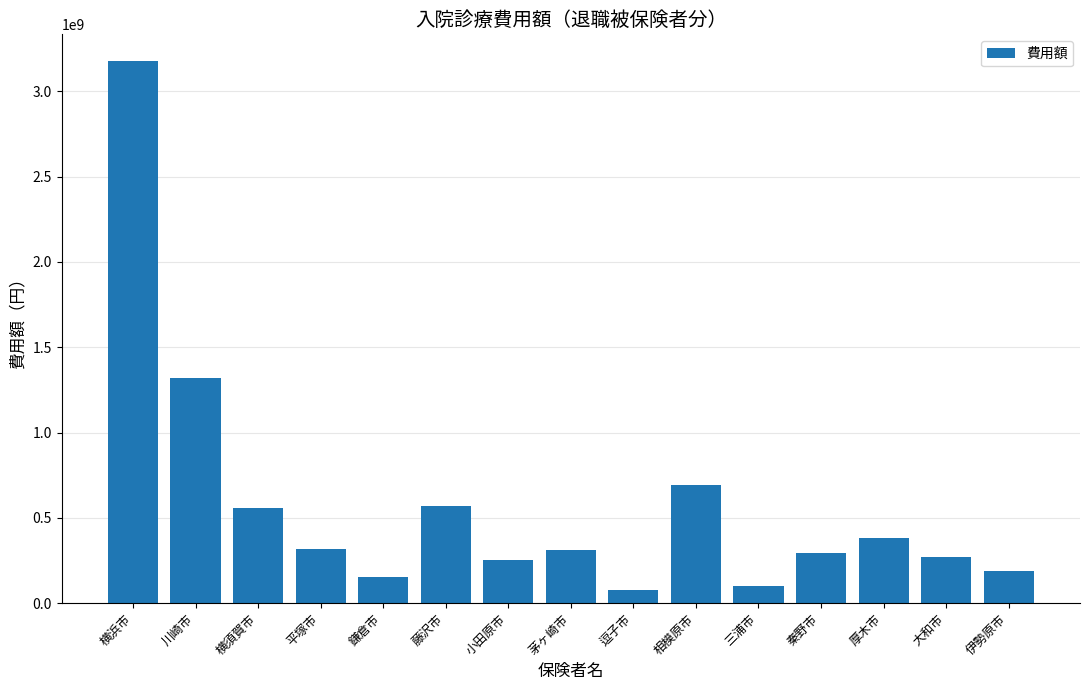

What is the value of the 11th bar from the left?

101651680